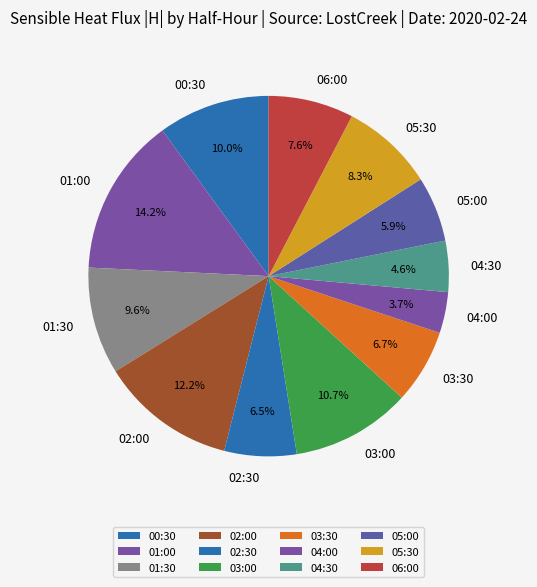

The 00:30 slice represents 10% of the pie. True or false?

True